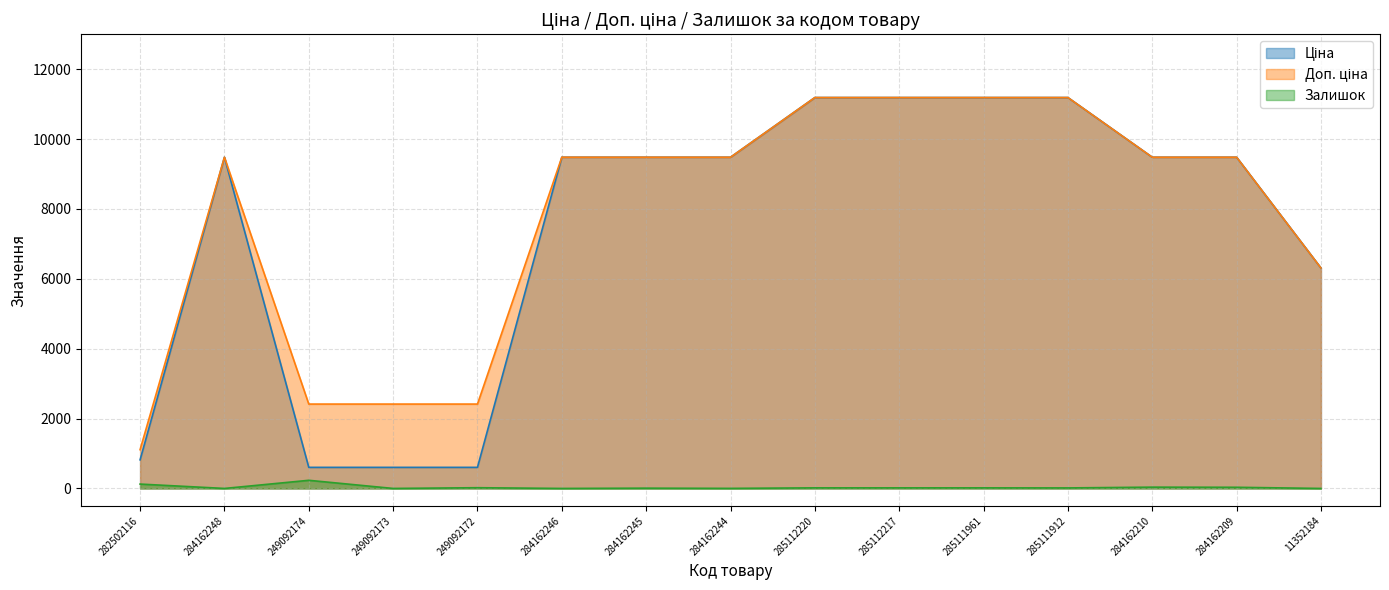

What is the label of the 8th point from the left?

284162244